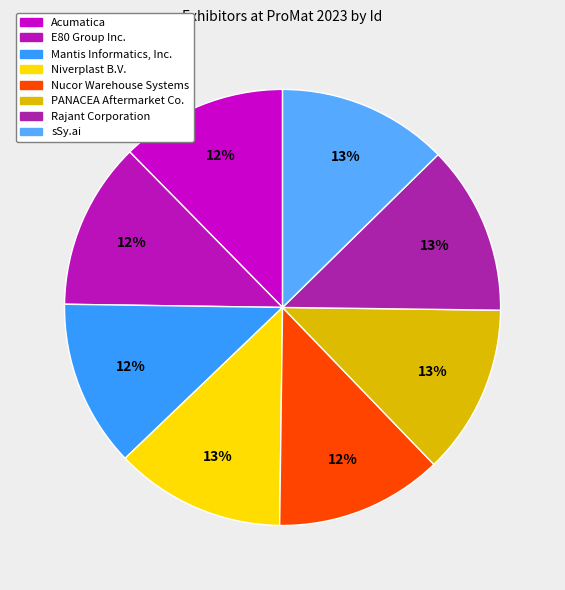

How many segments does this pie chart have?

8